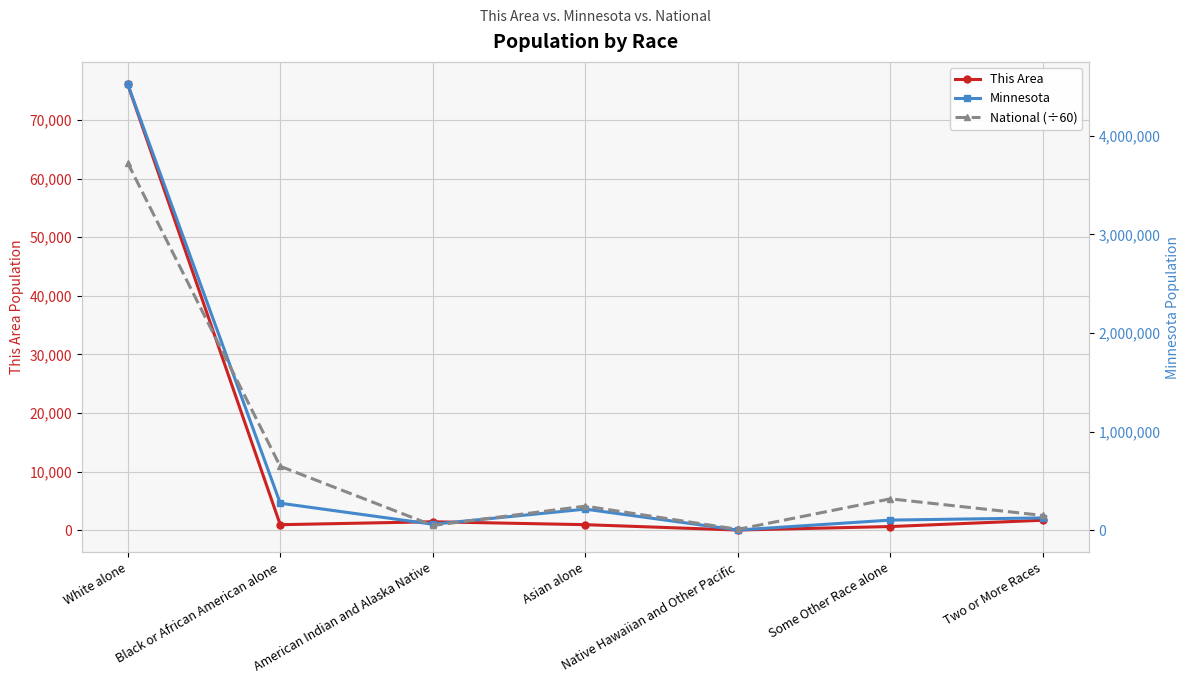

True or false: Minnesota and National (÷60) cross at least once.

True